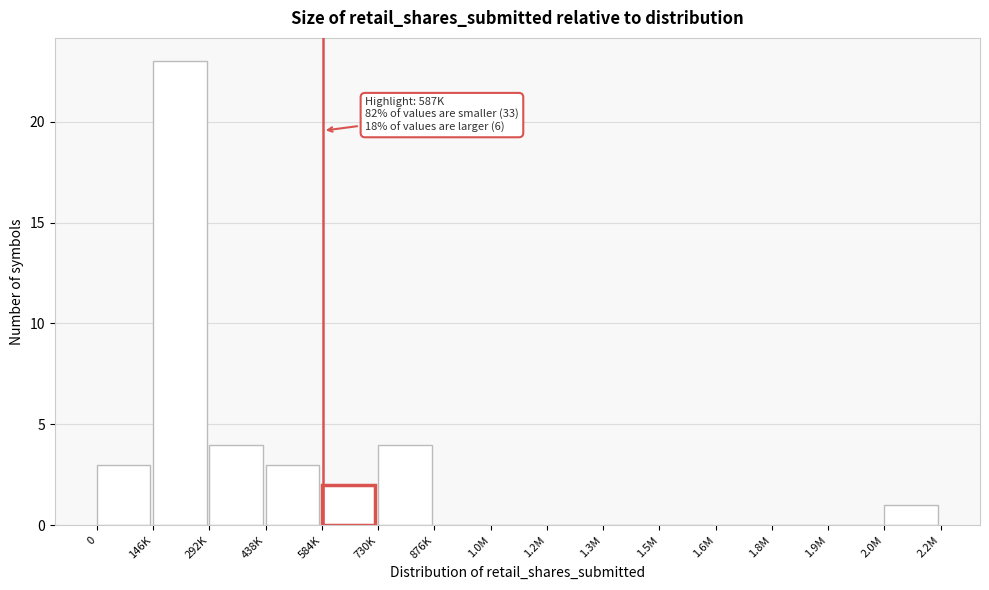

Reading left to right, list all the values displayed in this chart.

0=3	146K=23	292K=4	438K=3	584K=2	730K=4	876K=0	1.0M=0	1.2M=0	1.3M=0	1.5M=0	1.6M=0	1.8M=0	1.9M=0	2.0M=1